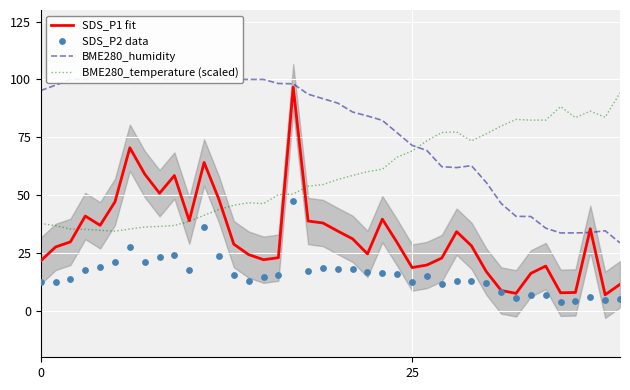

What are all the series names shown in the legend?

SDS_P1 fit, BME280_humidity, BME280_temperature (scaled), SDS_P2 data